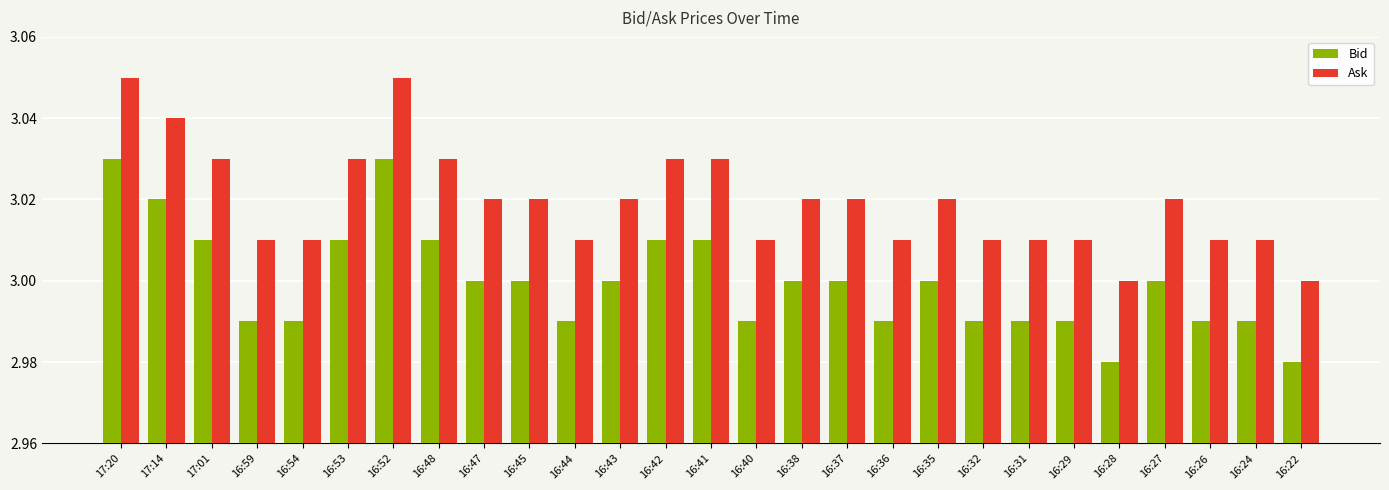

Rank the series by their average value, from lowest to highest.

Bid, Ask